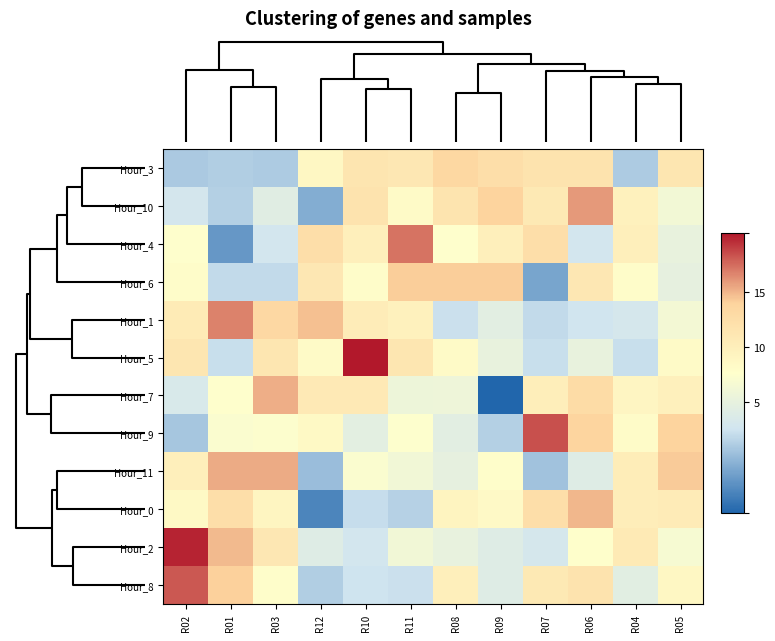

Which has a higher value, R08 or R06?

R08